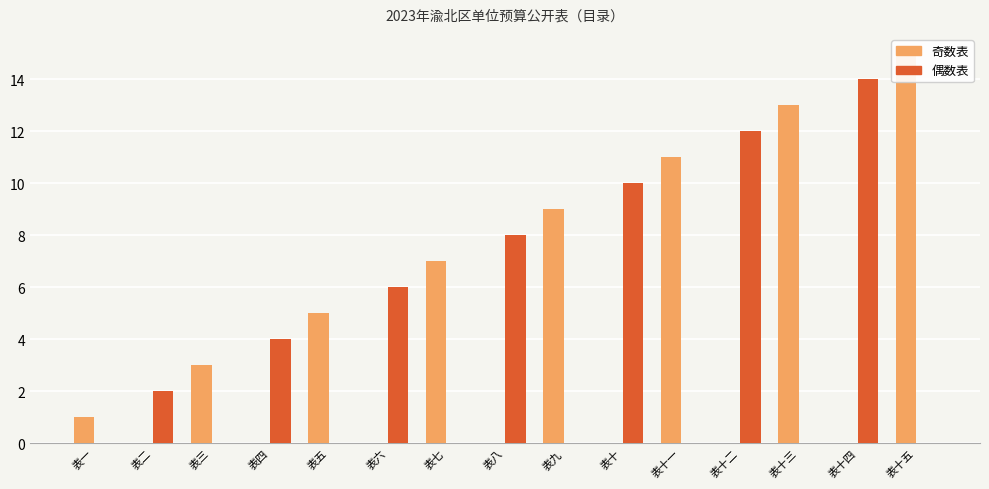

What is the difference between the second highest and second lowest values in the 偶数表 series?

12